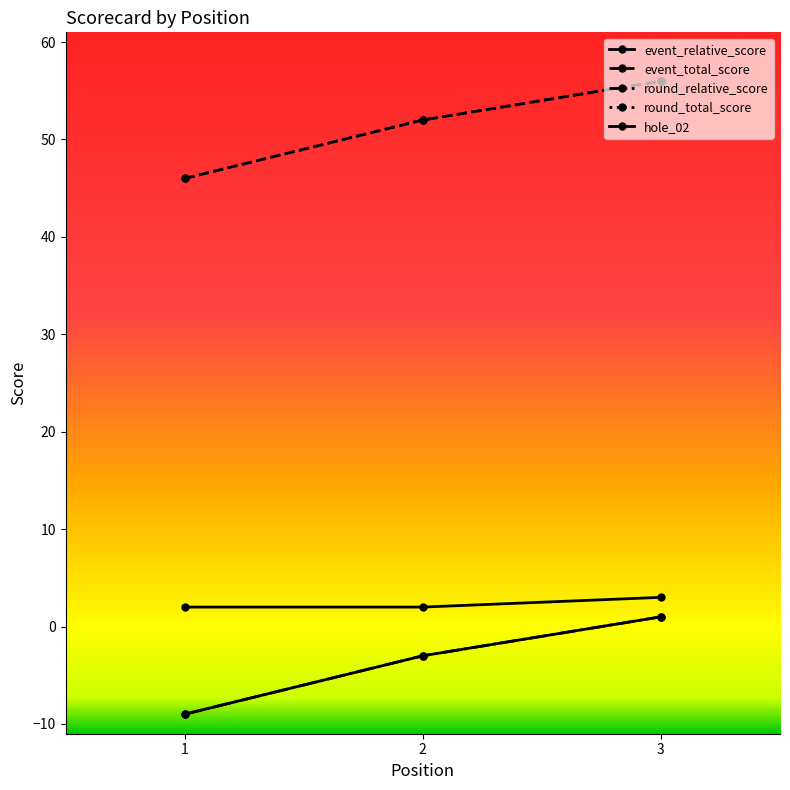

What is the spread (max minus min) of values at 1?

55